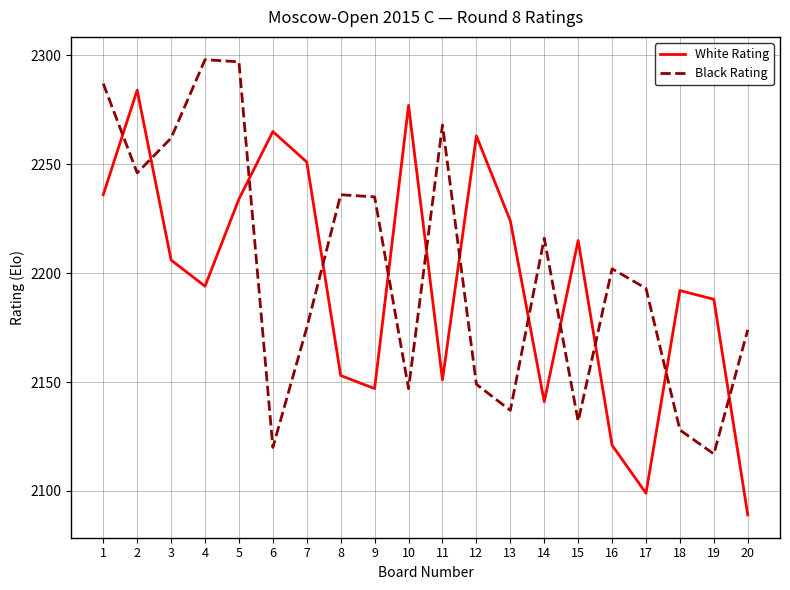

Rank the categories by White Rating value from lowest to highest.

20, 17, 16, 14, 9, 11, 8, 19, 18, 4, 3, 15, 13, 5, 1, 7, 12, 6, 10, 2